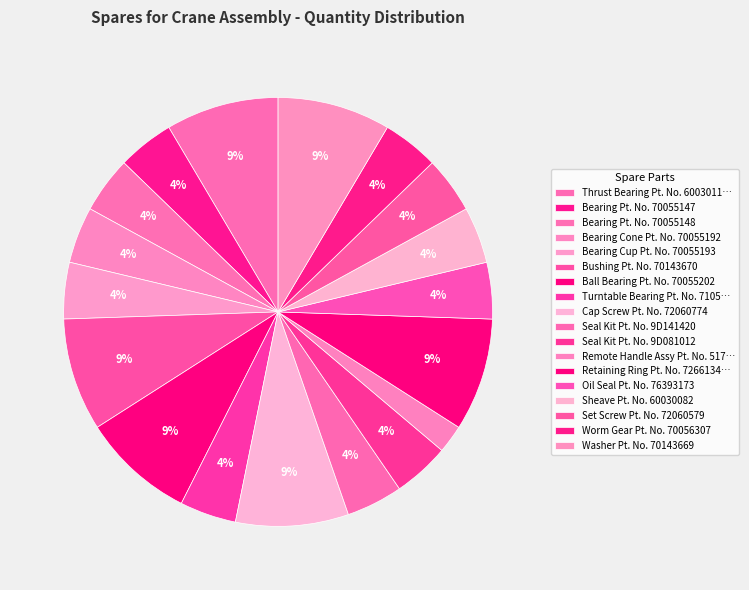

How many slices are in this pie chart?

18